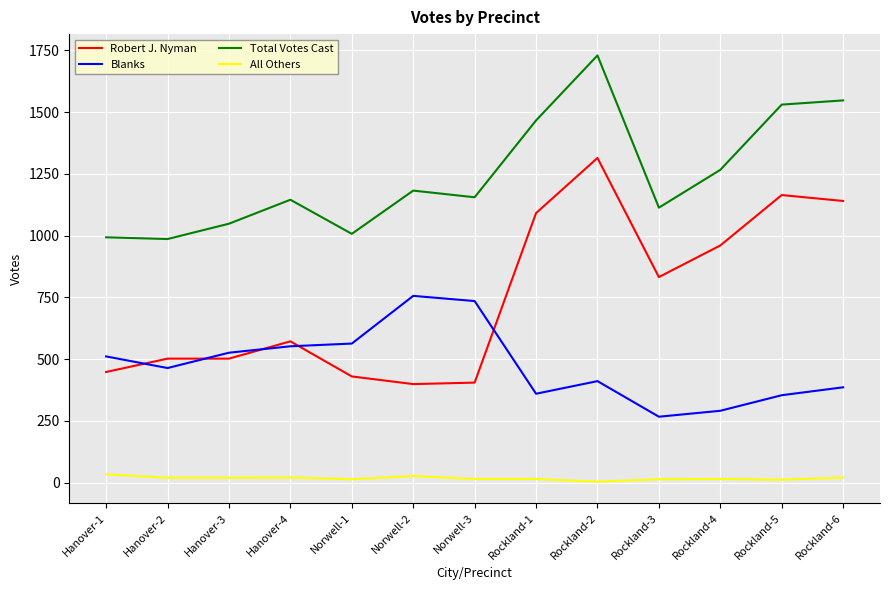

At which category does the chart reach its peak across all series?

Rockland-2